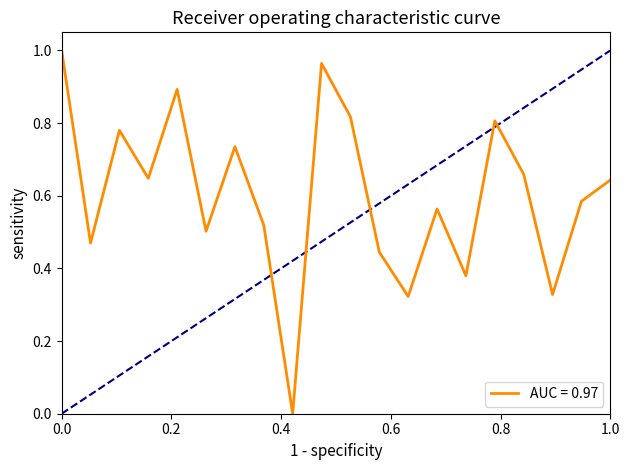

How many positive values are there?

19